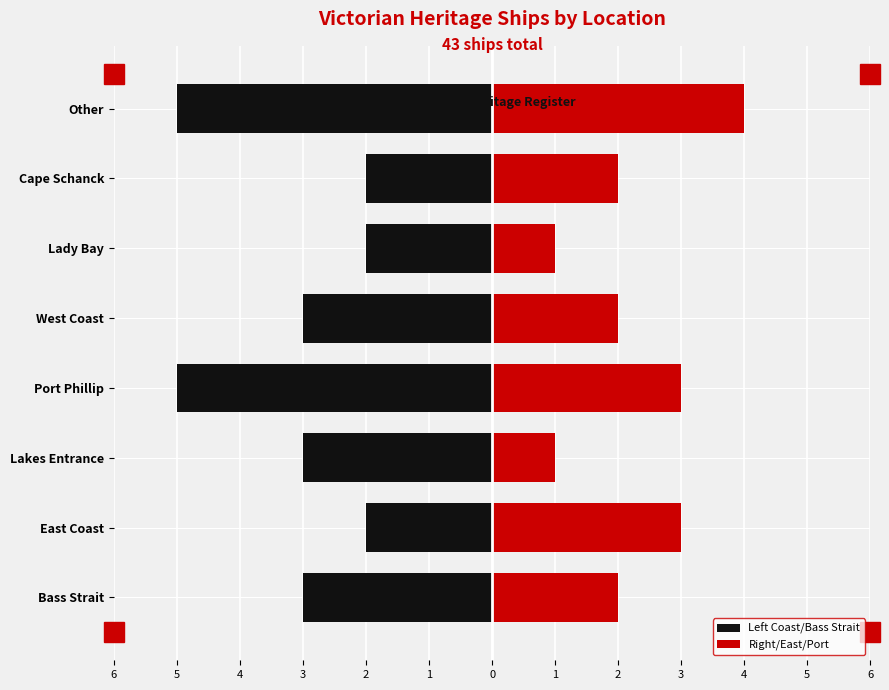

Between Bass Strait and Port Phillip, which is larger?

Bass Strait